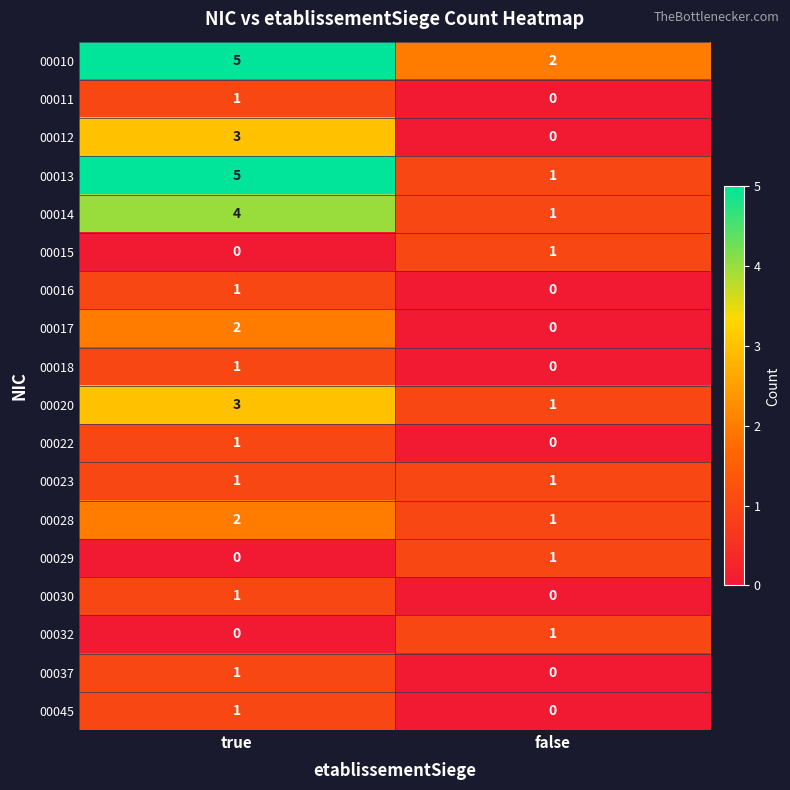

List the labels in order of 00016 value, largest first.

true, false